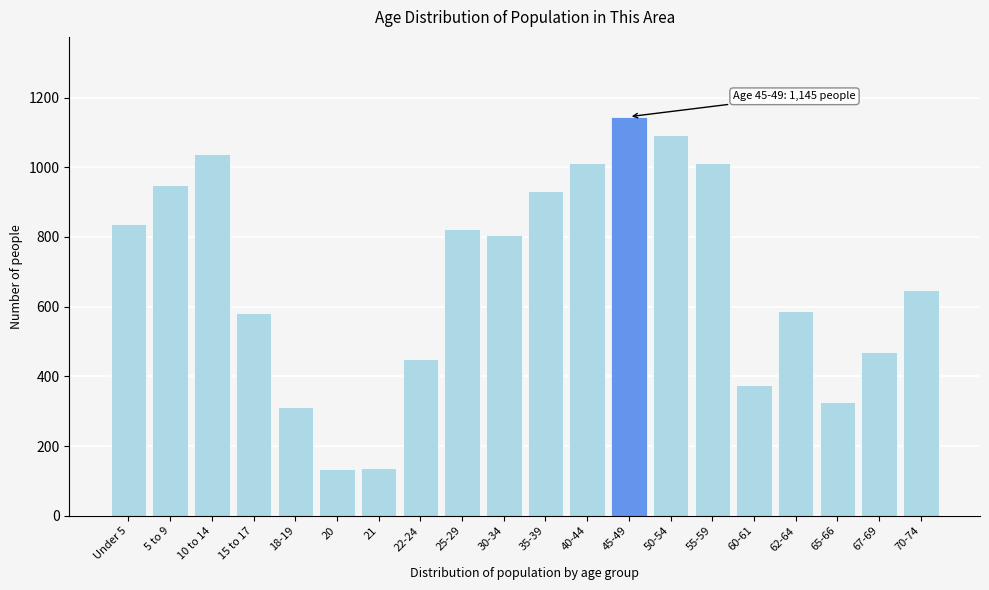

What is the sum of all values?

13667